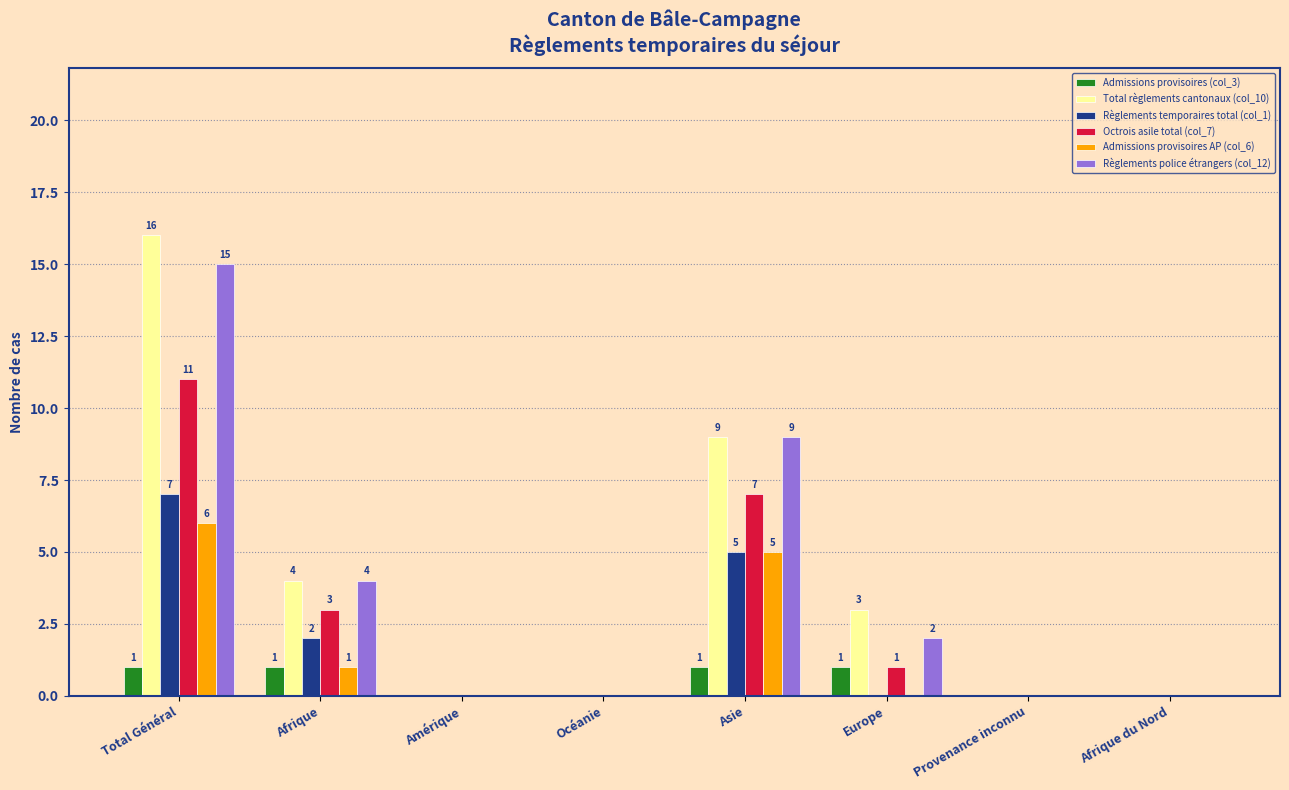

How many distinct data groups are displayed?

6